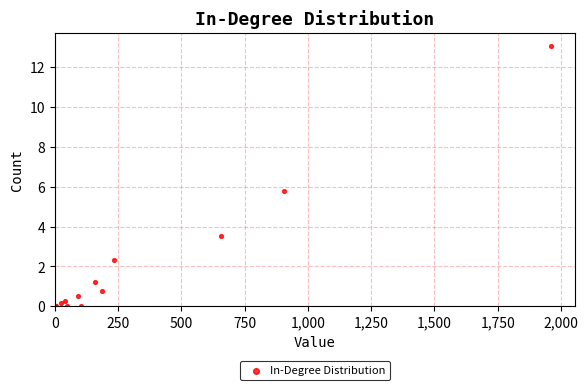

What Y value in the scatter plot is closest to 6?

5.8